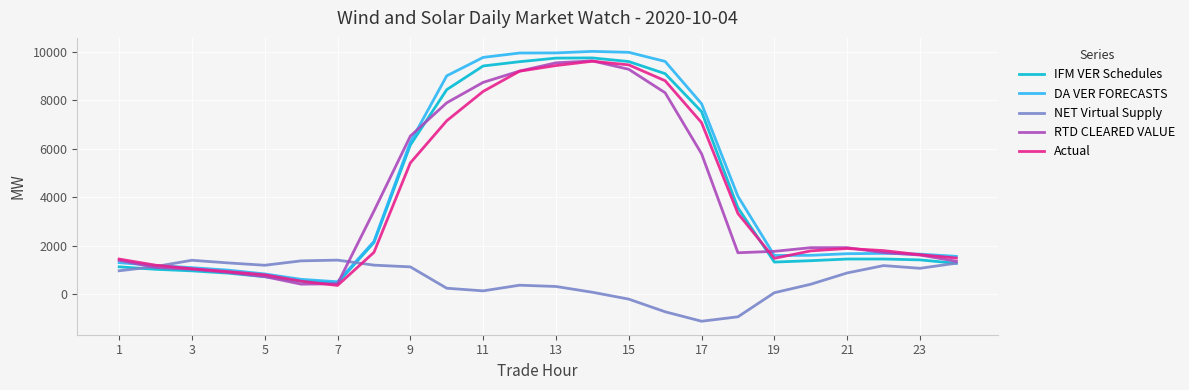

What is the maximum value shown in the chart?

10008.5